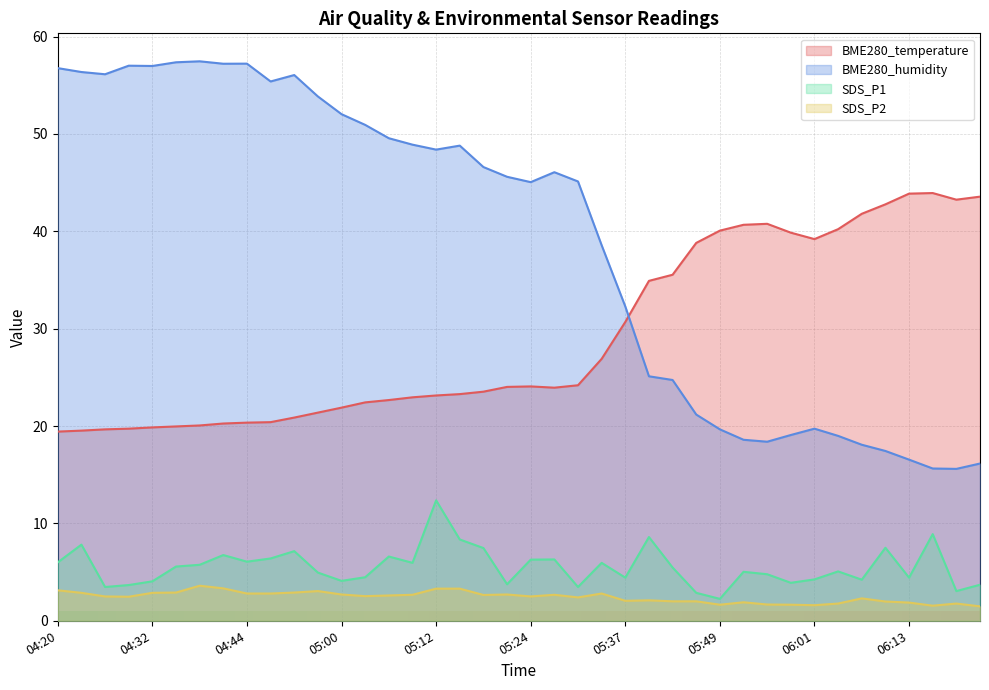

Where is the first local minimum for SDS_P2?

04:29